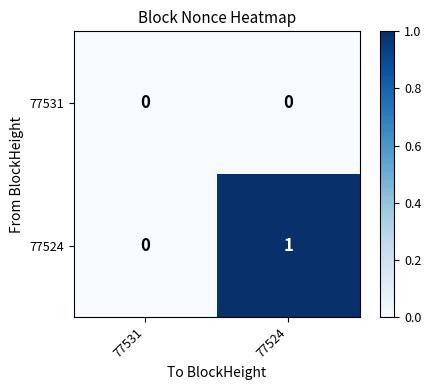

How many data points does each series have?

2